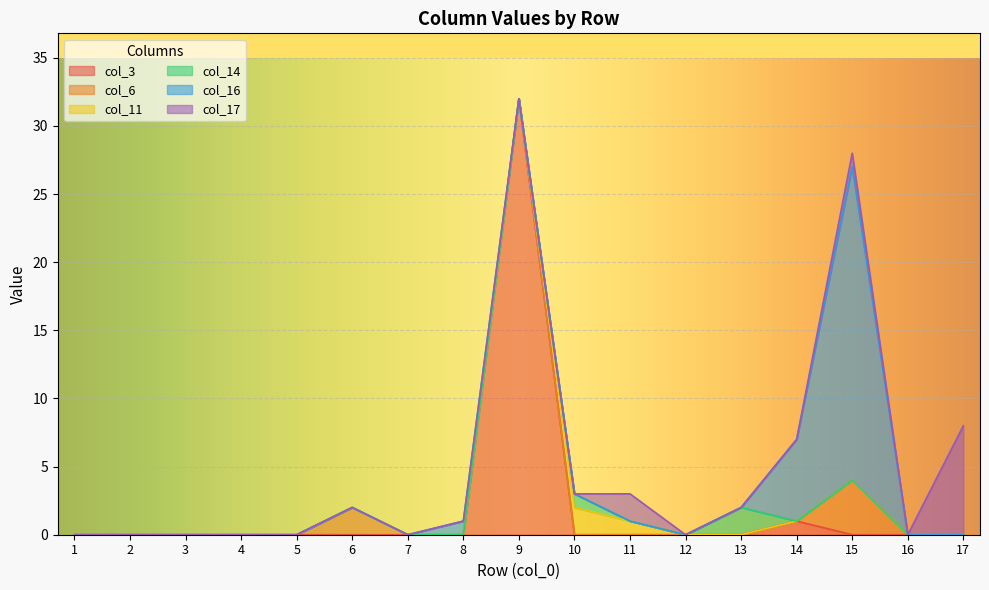

What are all the series names shown in the legend?

col_3, col_6, col_11, col_14, col_16, col_17